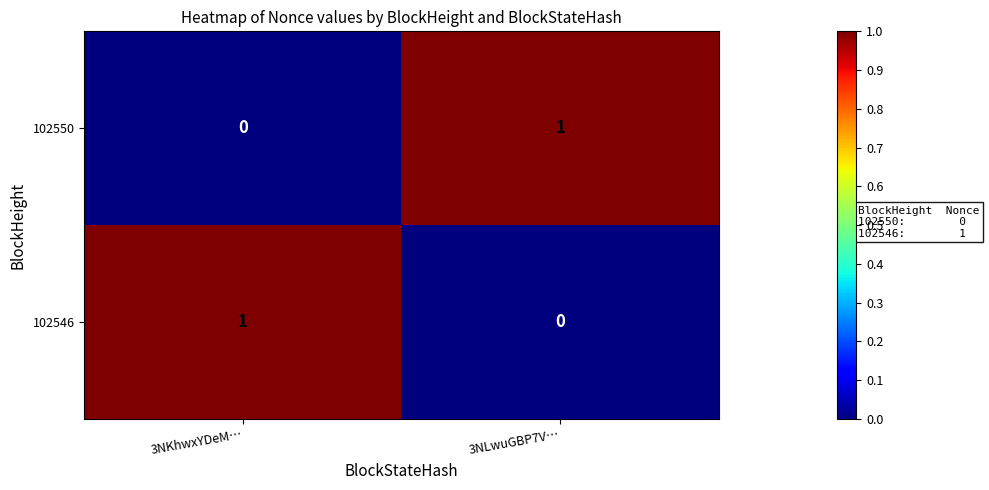

True or false: 102550 has a value of 0 at 3NKhwxYDeM….

True